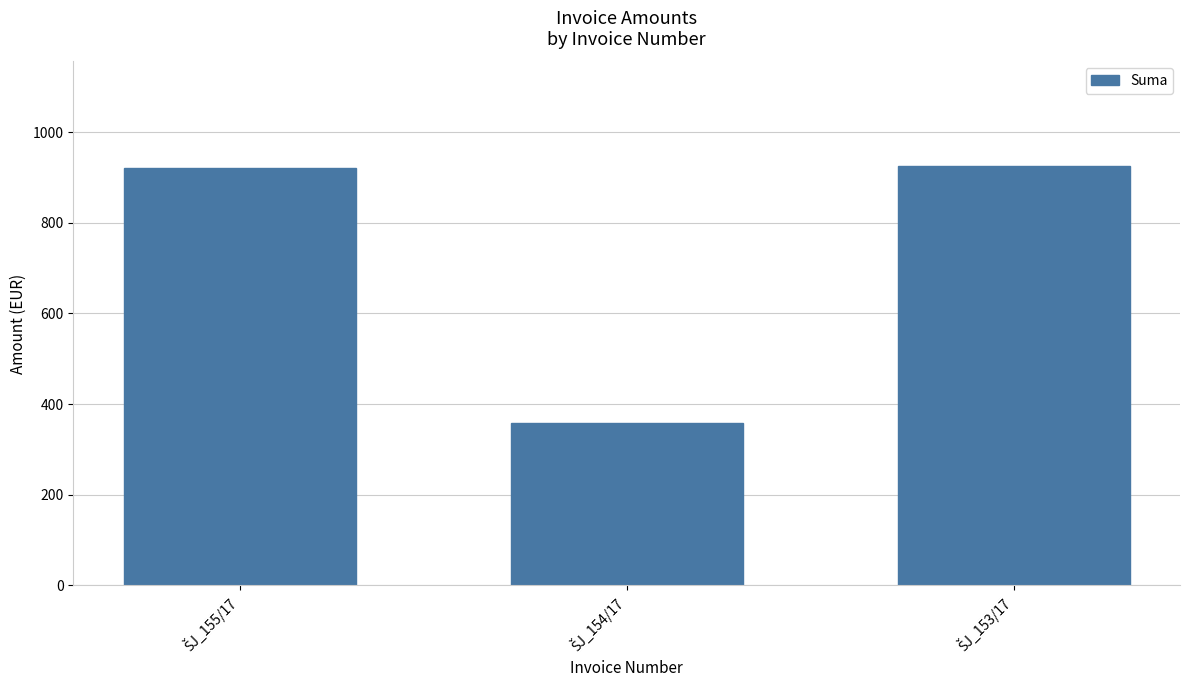

What is the value of the 1st bar from the left?

920.2